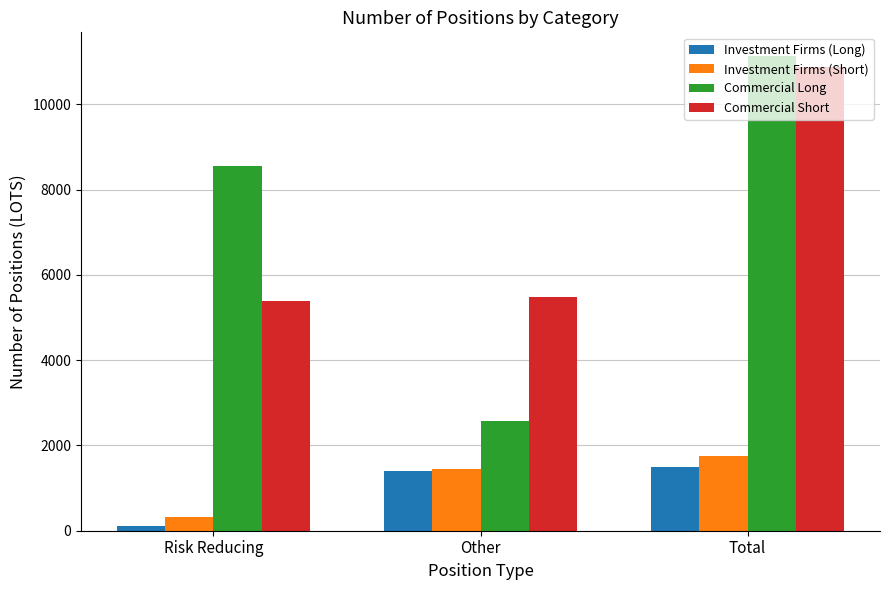

Which label corresponds to the smallest value in the chart?

Risk Reducing